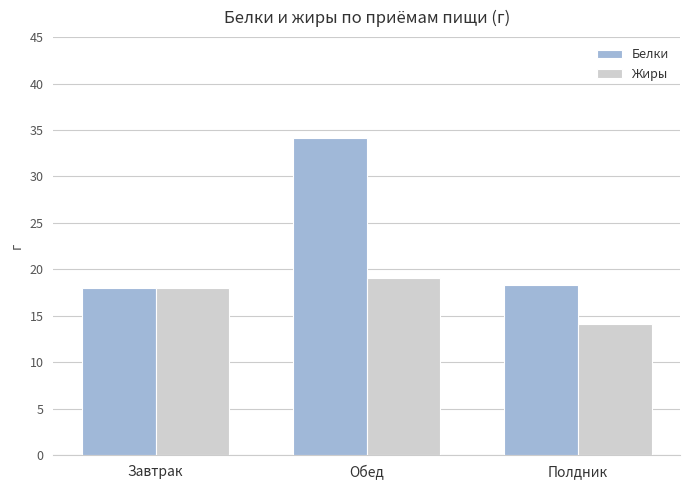

How many series are shown in this chart?

2